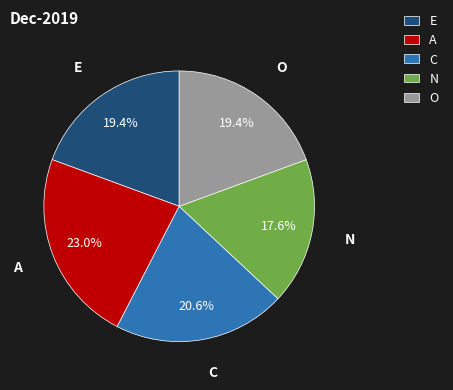

To the nearest percent, what is the combined percentage of C and A?

44%